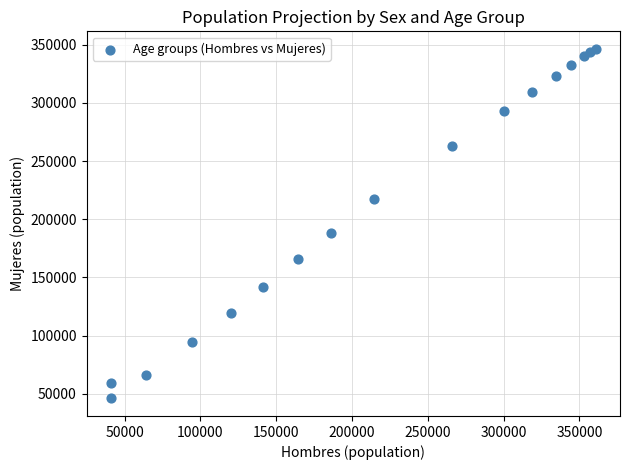

What Y value in the scatter plot is closest to 196222?

188348.3